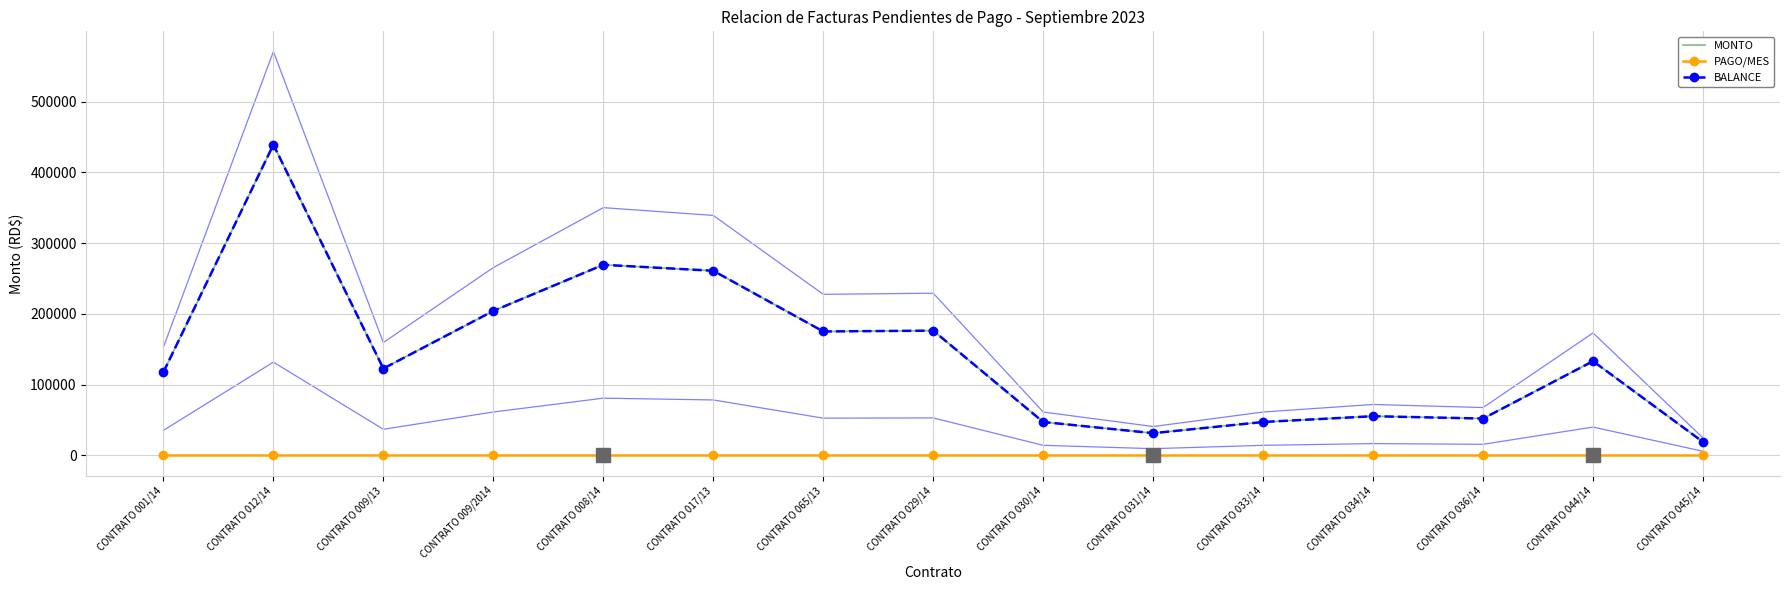

Reading left to right, transcribe all the data shown in this chart.

MONTO: 117554.4	439041.4	122657.4	204087.9	269297.0	260842.0	175061.2	176242.3	47080.0	31299.0	47080.0	55274.3	51954.7	133077.3	18850.0
PAGO/MES: 0.0	0.0	0.0	0.0	0.0	0.0	0.0	0.0	0.0	0.0	0.0	0.0	0.0	0.0	0.0
BALANCE: 117554.4	439041.4	122657.4	204087.9	269297.0	260842.0	175061.2	176242.3	47080.0	31299.0	47080.0	55274.3	51954.7	133077.3	18850.0